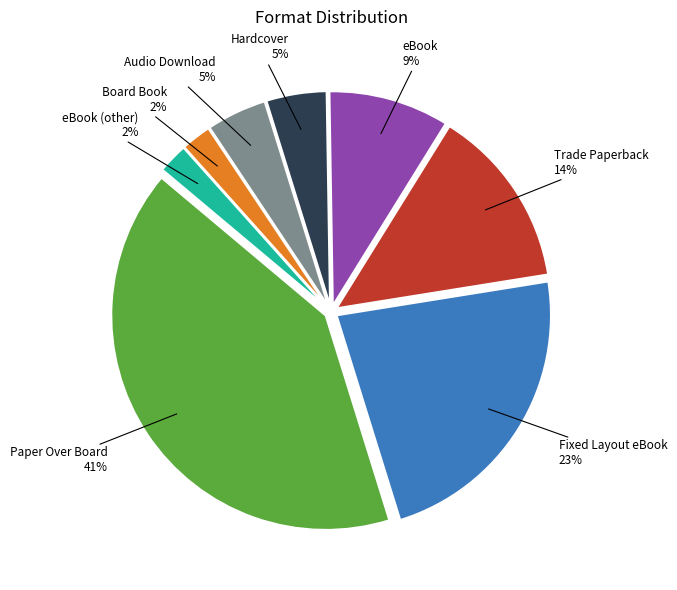

Is there a majority slice in this chart?

No